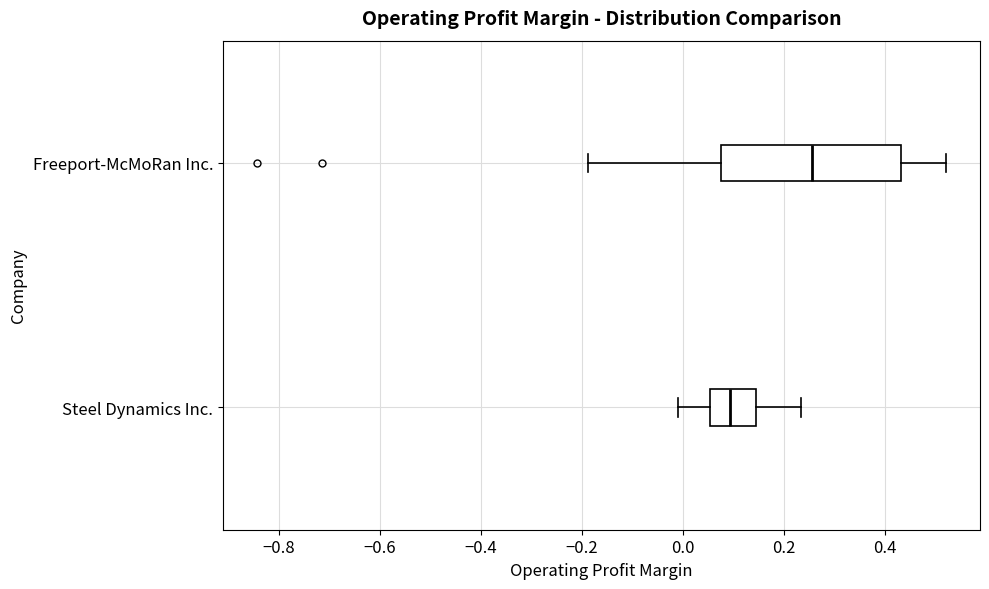

Which box is the widest, from its left edge to its right edge?

Freeport-McMoRan Inc.